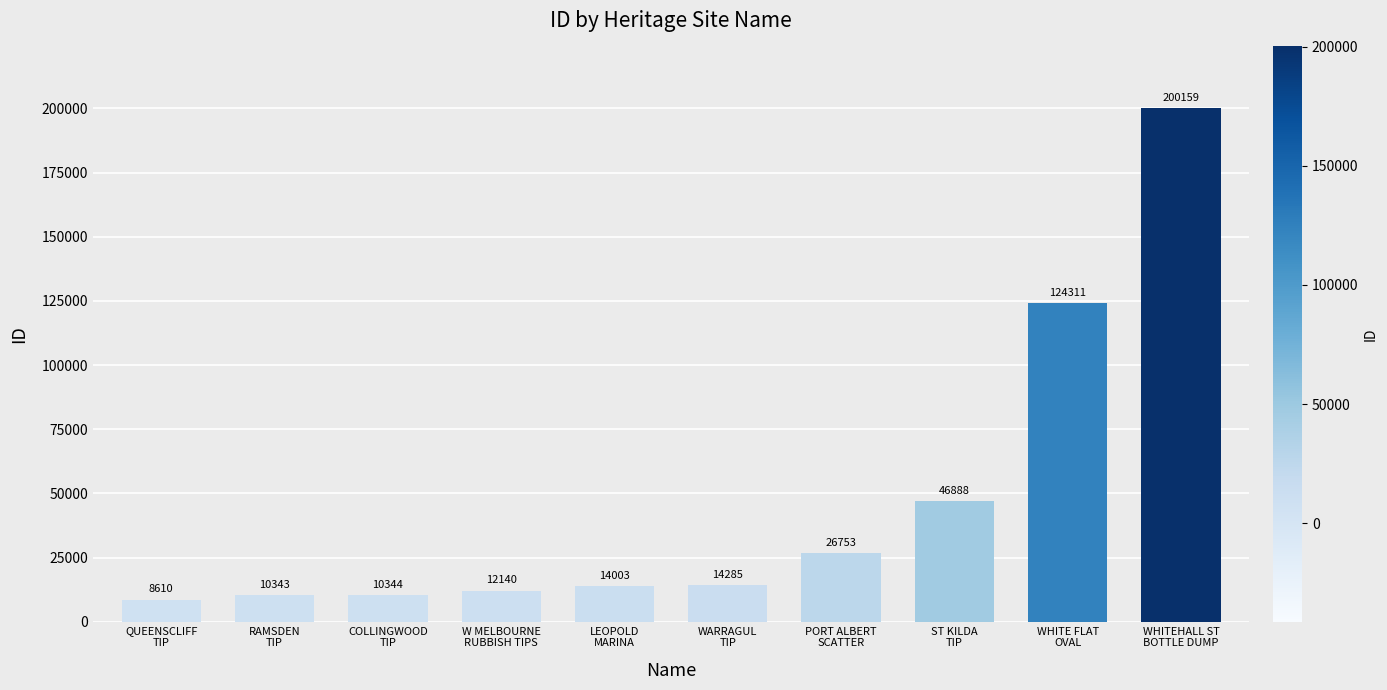

True or false: the data shows 12140 at W MELBOURNE
RUBBISH TIPS.

True